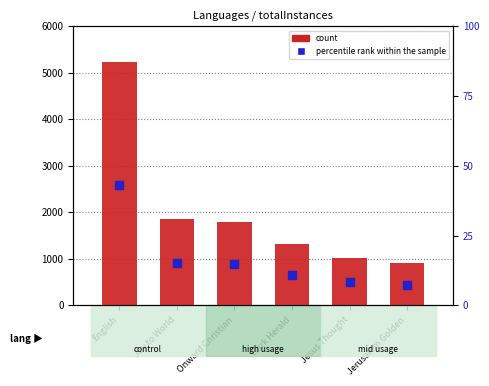

At how many categories does at least one series exceed 4726?

1